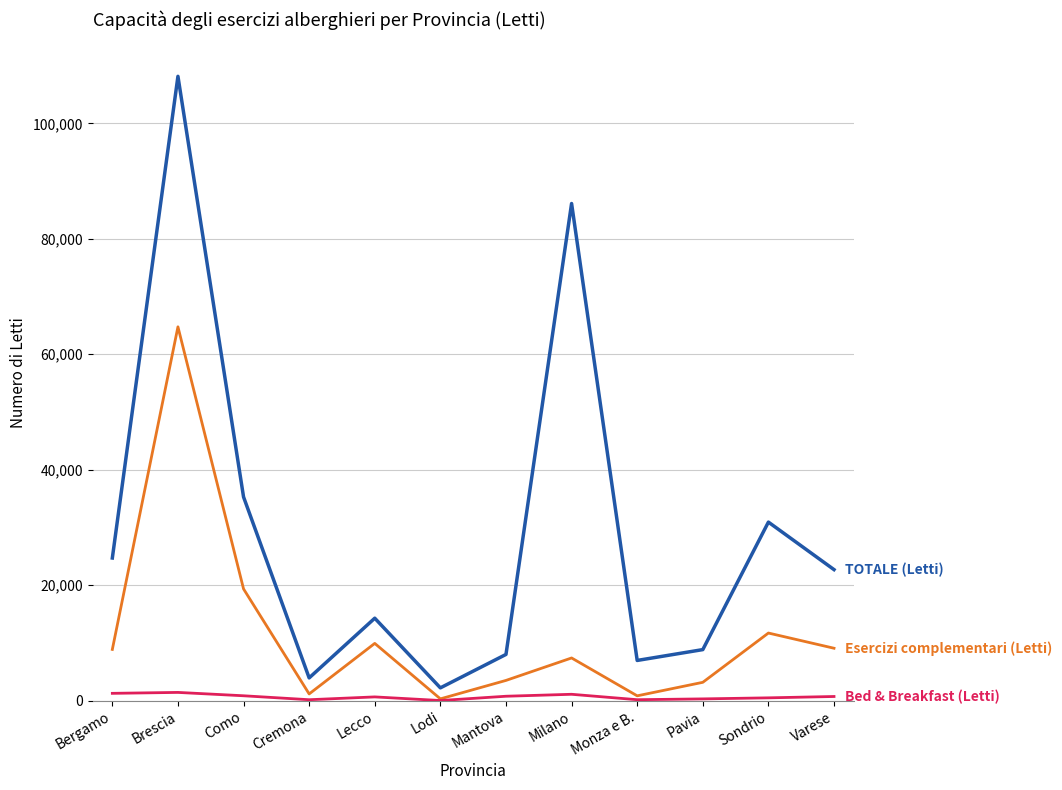

Which category has the highest value across all series?

Brescia